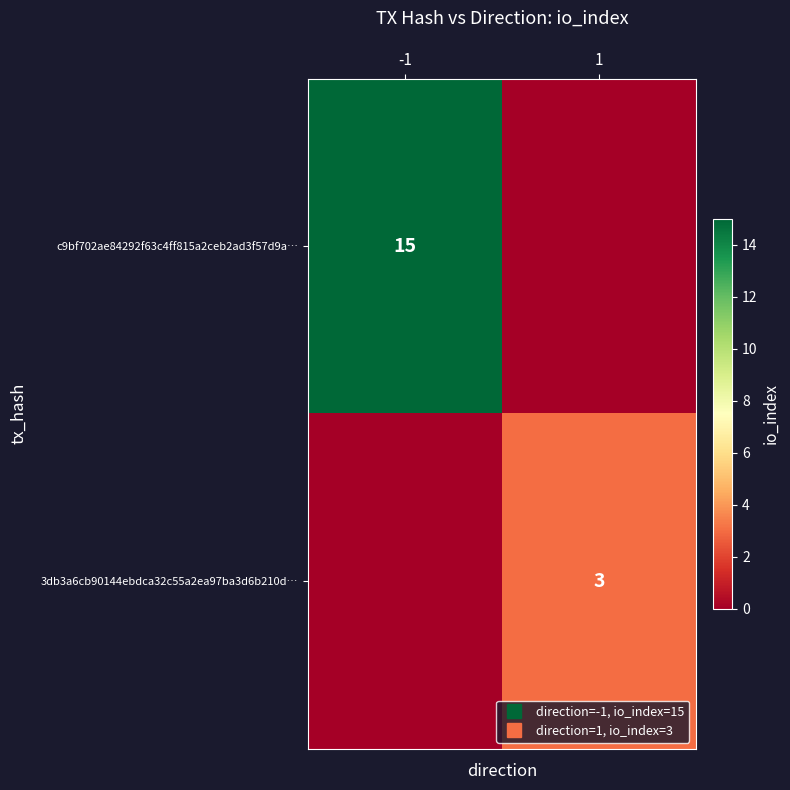

Is it true that 3db3a6cb90144ebdca32c55a2ea97ba3d6b210d… equals 0 at -1?

True